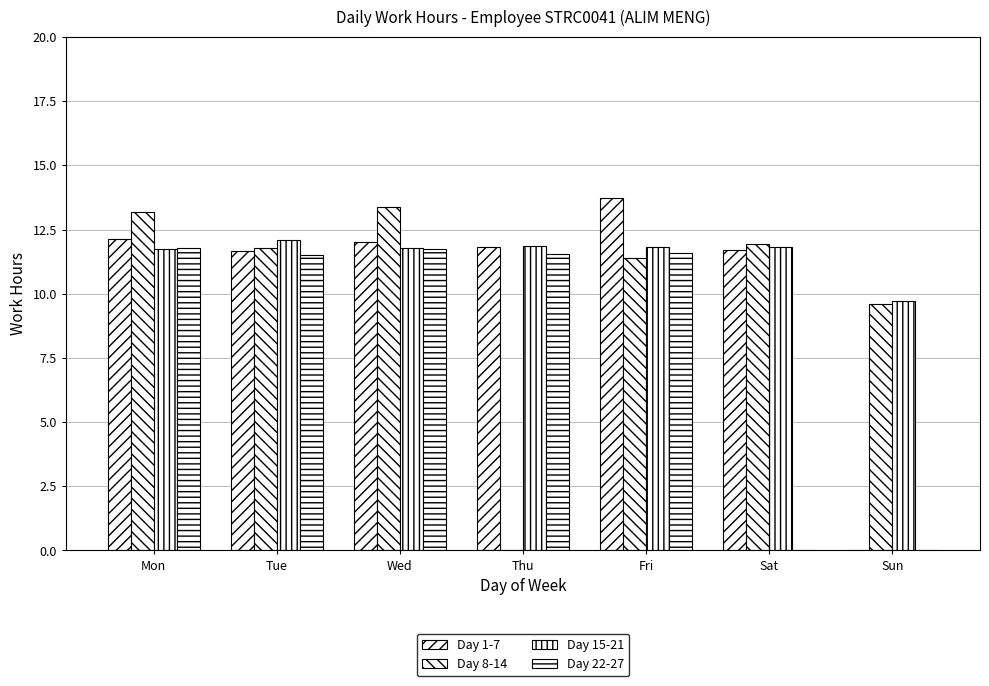

At Sat, list the series in order from smallest to largest.

Day 22-27, Day 1-7, Day 15-21, Day 8-14